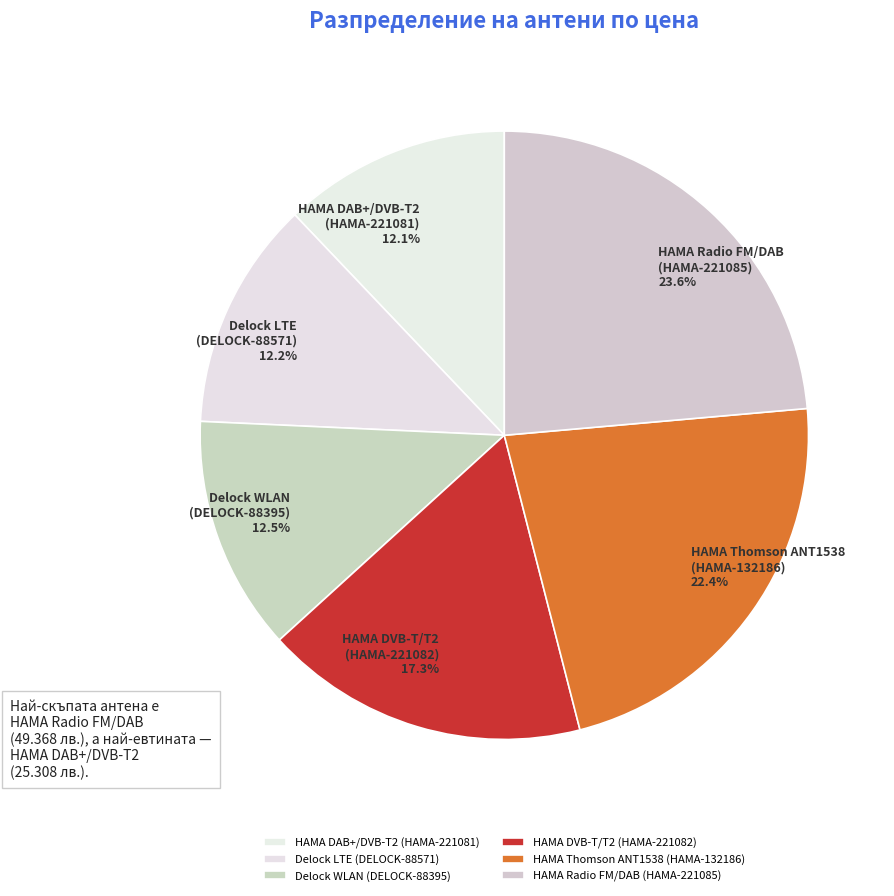

Is HAMA DVB-T/T2 (HAMA-221082) the majority of the pie?

No